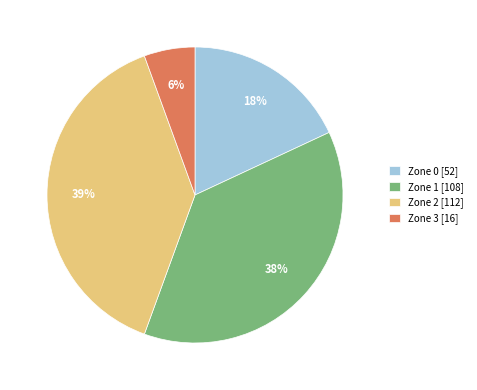

Which category has the smallest portion of the pie?

Zone 3